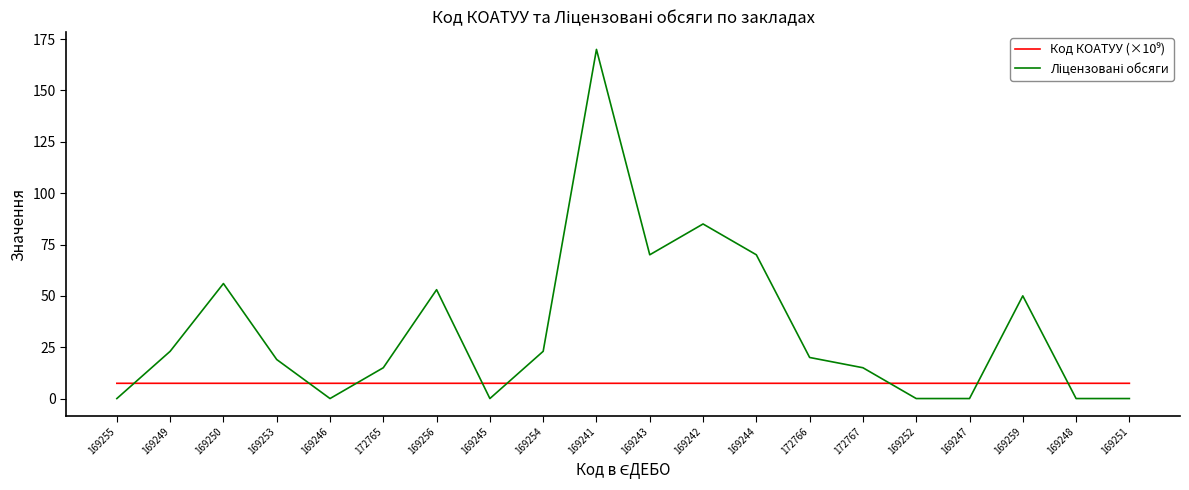

What is the difference between the highest and lowest values at 169241?

162.6